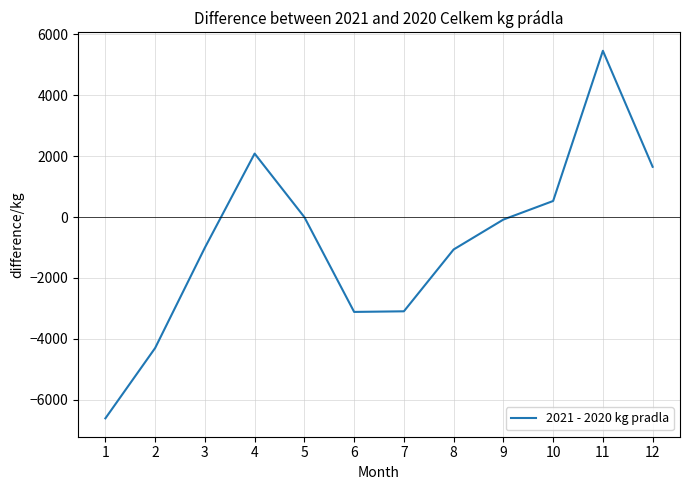

How many lines are shown in the chart?

1